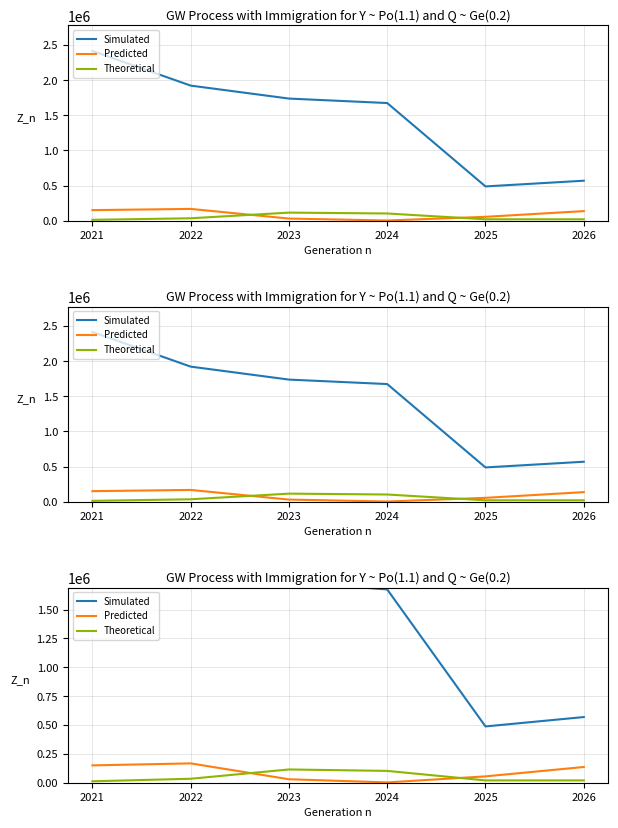

What is the sum of the Predicted values at 2022 and 2024?

170292.6